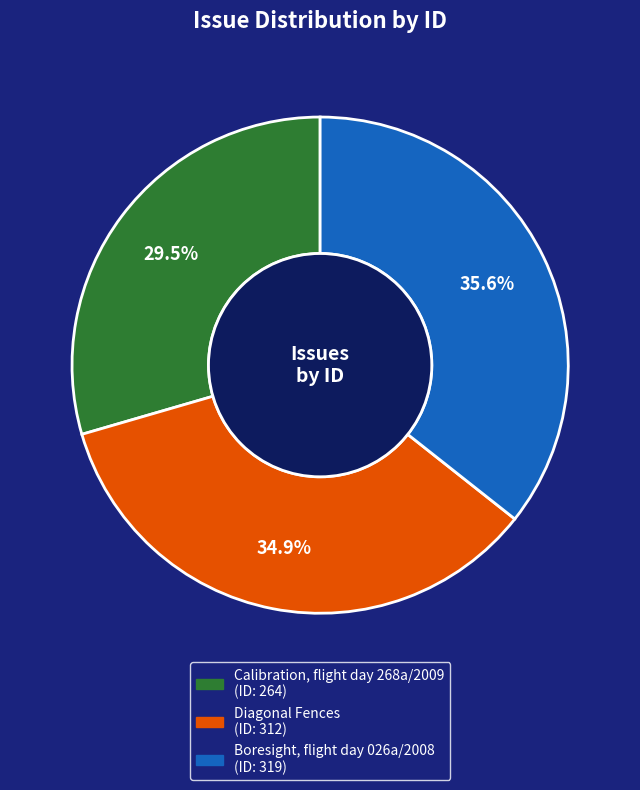

Does any single category account for the majority?

No